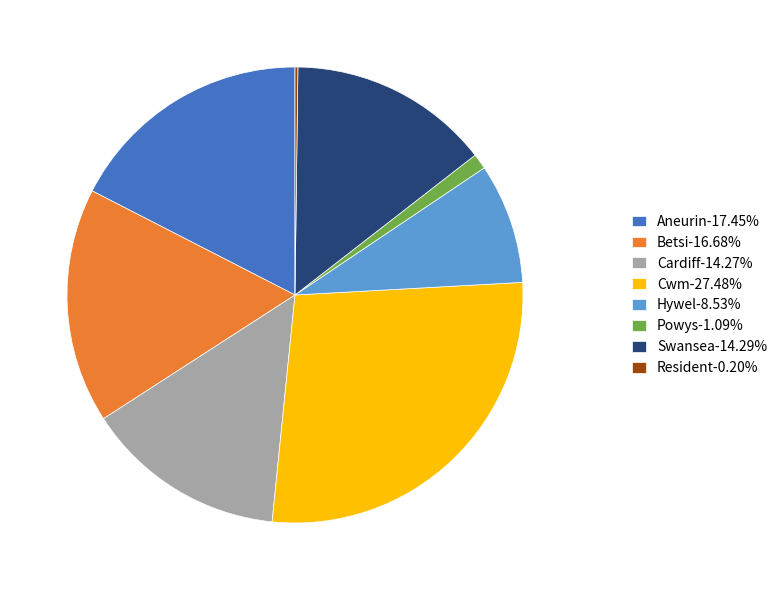

What is the ratio of the value at Hywel-8.53% to the value at Powys-1.09%?

7.8